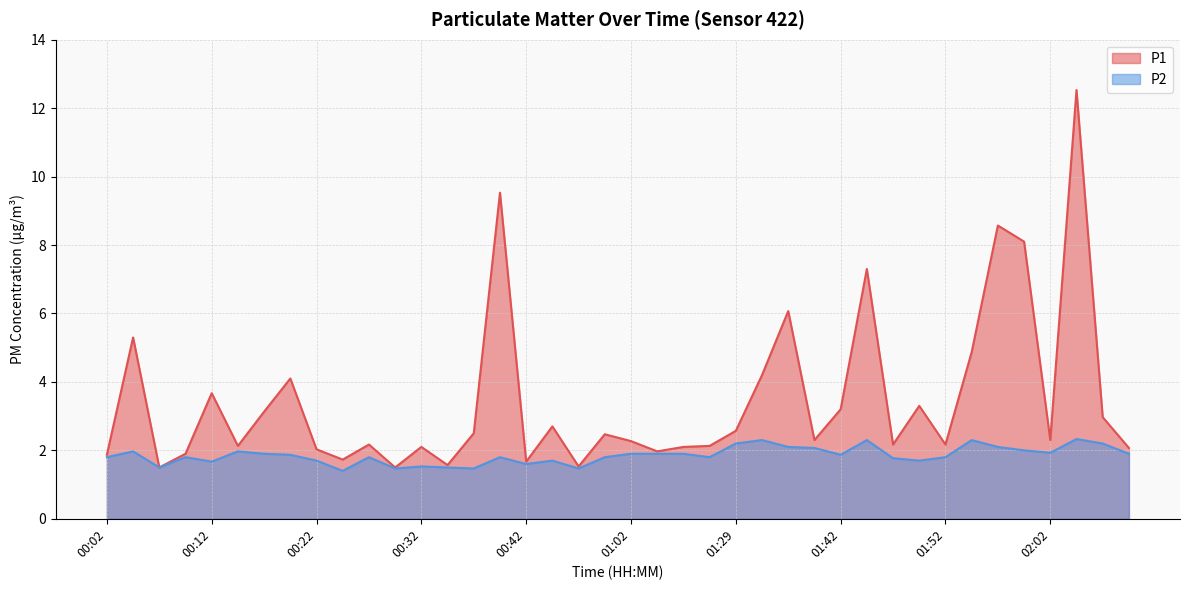

In P2, how many points are lower than both neighbors (excluding endpoints)?

11